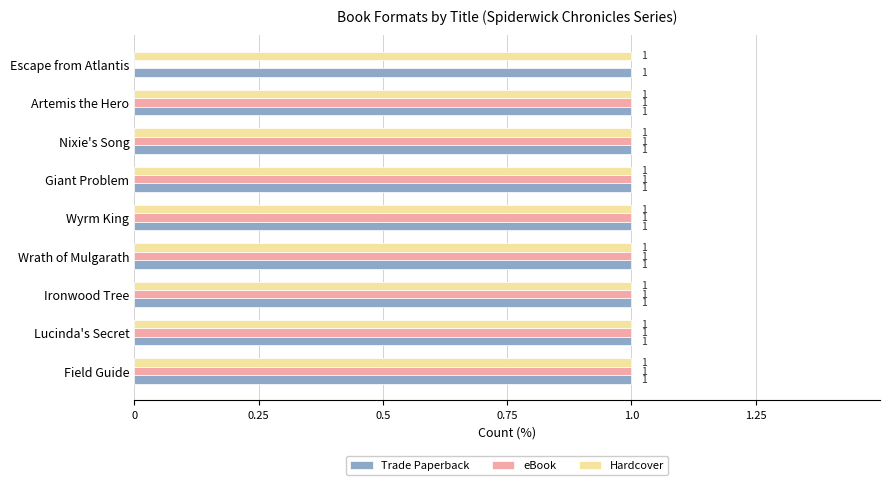

At which label is eBook closest to 0?

Escape from Atlantis